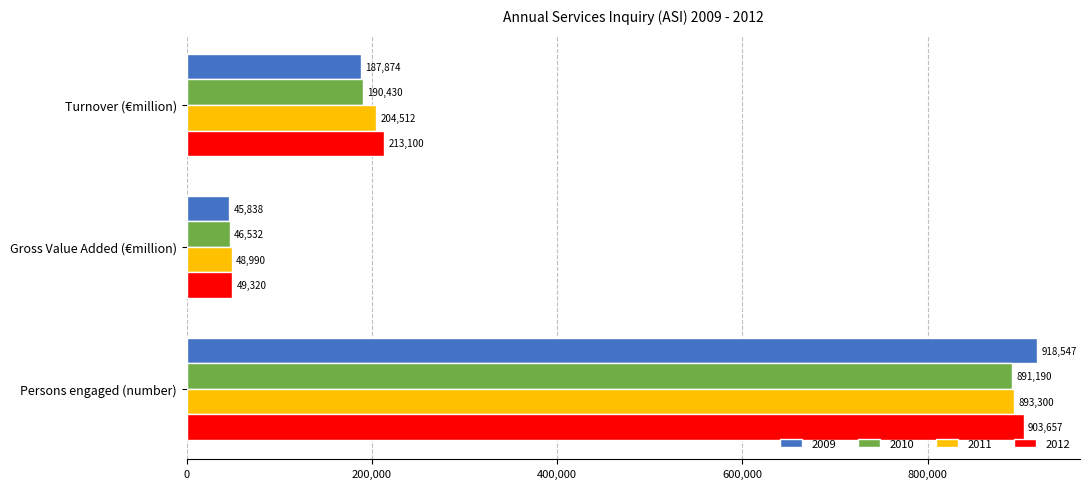

The value of 2011 at Gross Value Added (€million) is 48990.1. True or false?

True